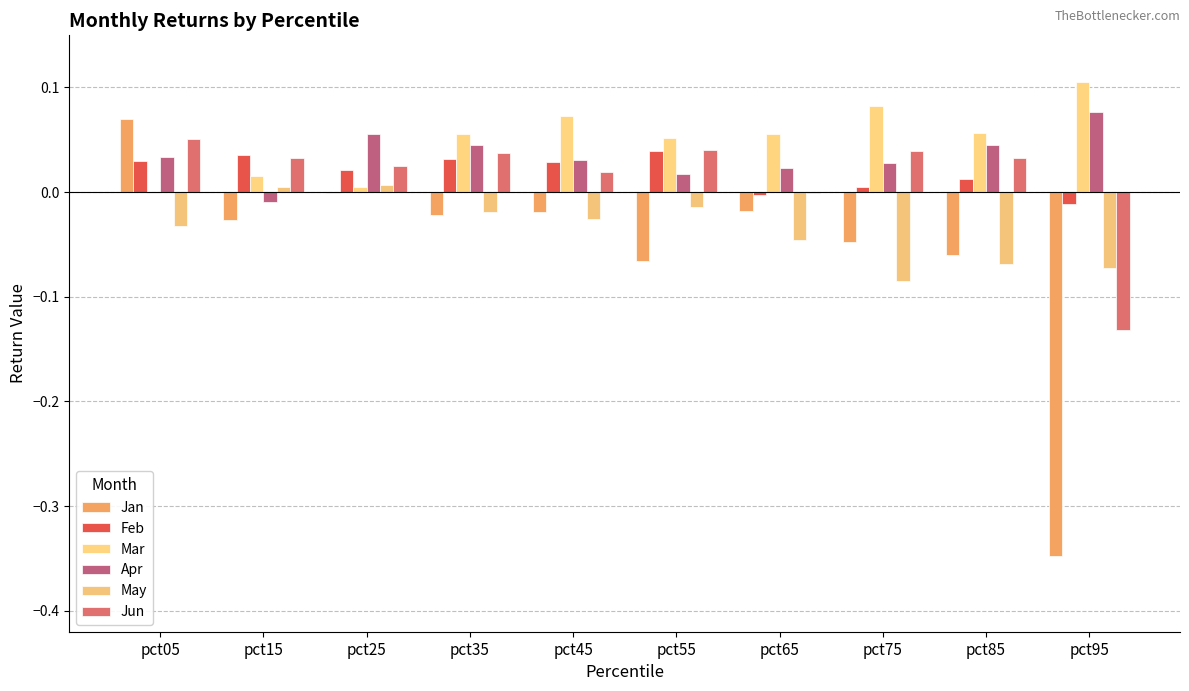

True or false: Jan has a value of 0.0 at pct05.

False